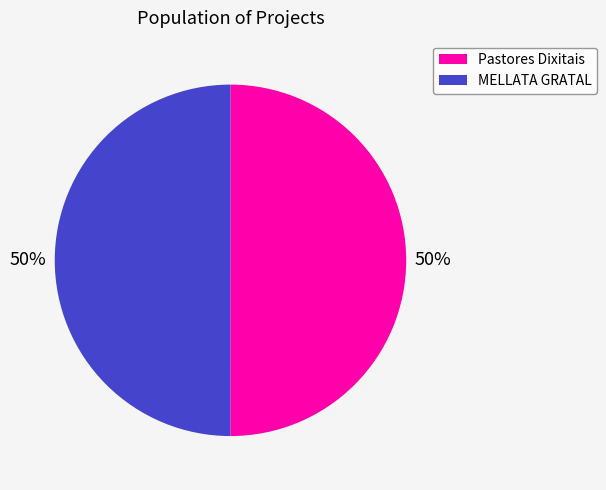

Combined, do MELLATA GRATAL and Pastores Dixitais account for over 50%?

Yes